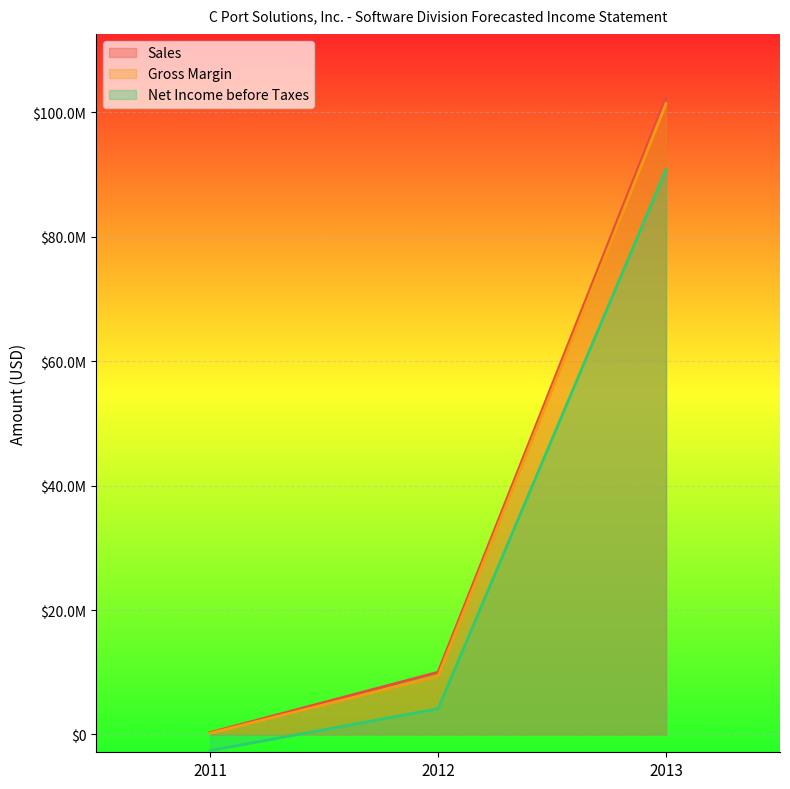

What is the value of the Gross Margin point at the 1st from the left?

199000